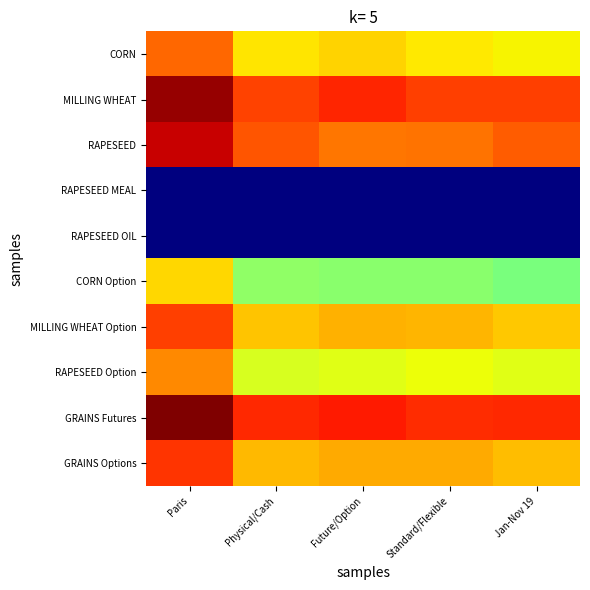

Reading right to left, list all the values displayed in this chart.

CORN: Jan-Nov 19=12.1	Standard/Flexible=12.3	Future/Option=12.8	Physical/Cash=12.4	Paris=14.9
MILLING WHEAT: Jan-Nov 19=15.7	Standard/Flexible=15.7	Future/Option=16.2	Physical/Cash=15.6	Paris=18.3
RAPESEED: Jan-Nov 19=15.1	Standard/Flexible=14.7	Future/Option=14.6	Physical/Cash=15.3	Paris=17.4
RAPESEED MEAL: Jan-Nov 19=0.0	Standard/Flexible=0.0	Future/Option=0.0	Physical/Cash=0.0	Paris=0.0
RAPESEED OIL: Jan-Nov 19=0.0	Standard/Flexible=0.0	Future/Option=0.0	Physical/Cash=0.0	Paris=0.0
CORN Option: Jan-Nov 19=9.3	Standard/Flexible=9.7	Future/Option=9.6	Physical/Cash=9.8	Paris=12.7
MILLING WHEAT Option: Jan-Nov 19=13.0	Standard/Flexible=13.4	Future/Option=13.4	Physical/Cash=13.1	Paris=15.7
RAPESEED Option: Jan-Nov 19=11.6	Standard/Flexible=11.9	Future/Option=11.6	Physical/Cash=11.4	Paris=14.2
GRAINS Futures: Jan-Nov 19=16.1	Standard/Flexible=16.0	Future/Option=16.4	Physical/Cash=16.2	Paris=18.7
GRAINS Options: Jan-Nov 19=13.2	Standard/Flexible=13.6	Future/Option=13.6	Physical/Cash=13.3	Paris=15.9